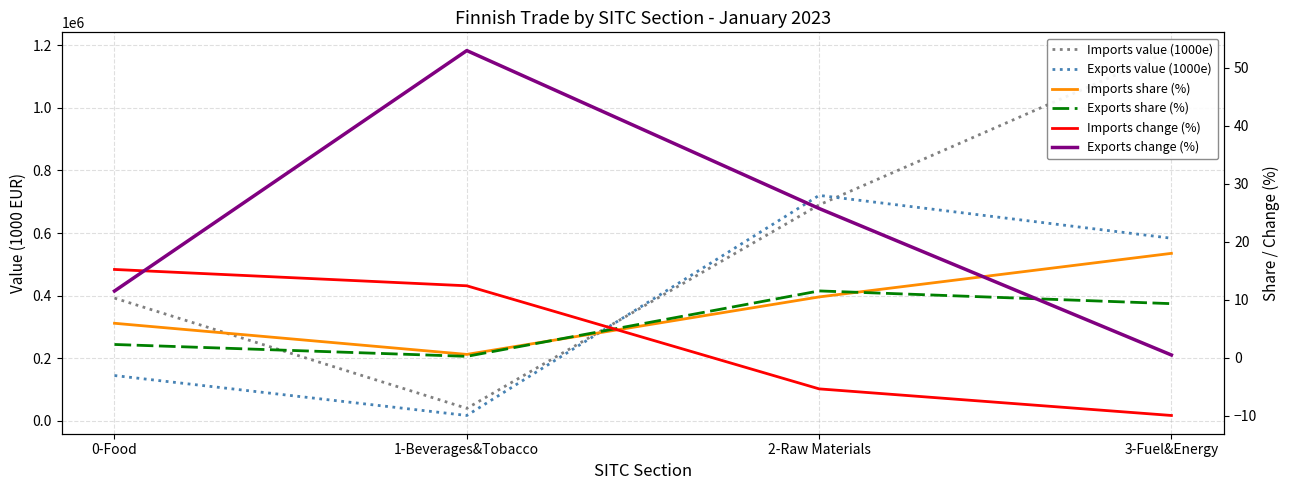

What is the approximate value of Imports value (1000e) at 3-Fuel&Energy?

1183305.0